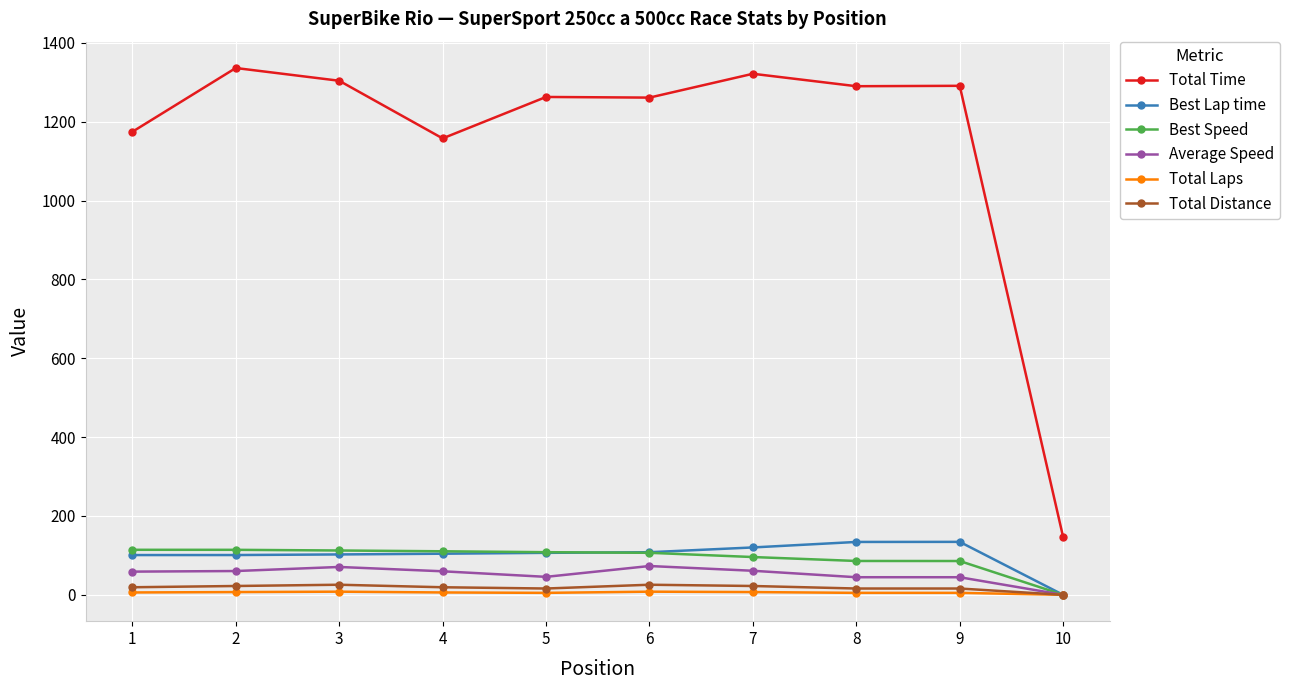

What are all the series names shown in the legend?

Total Time, Best Lap time, Best Speed, Average Speed, Total Laps, Total Distance